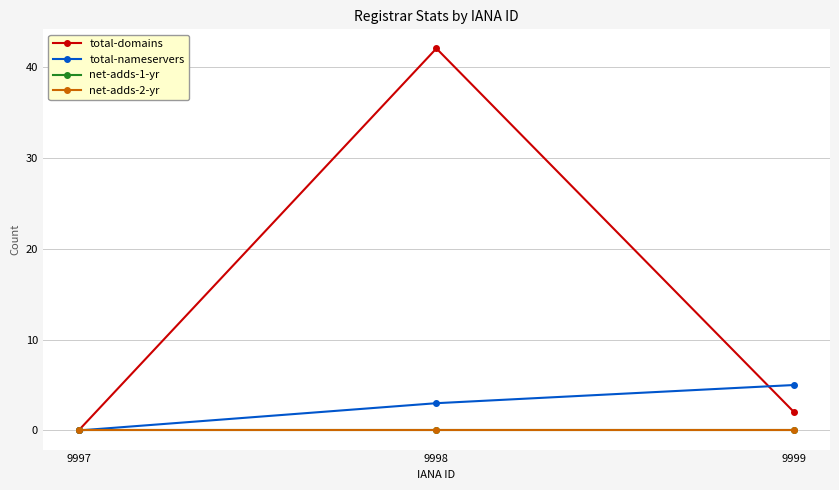

Does the chart display data point markers on the line(s)?

Yes